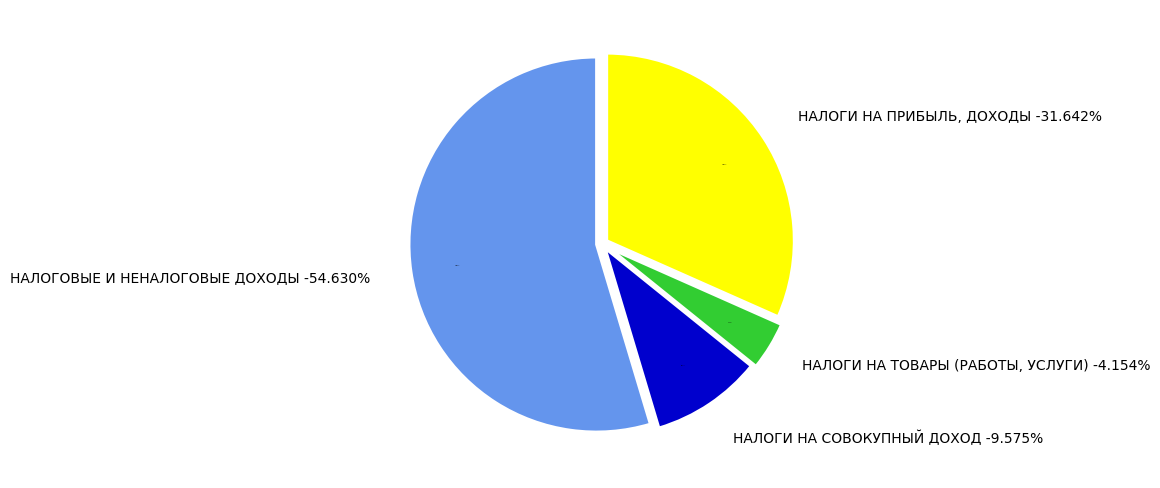

To the nearest percent, what is the average slice percentage?

25%